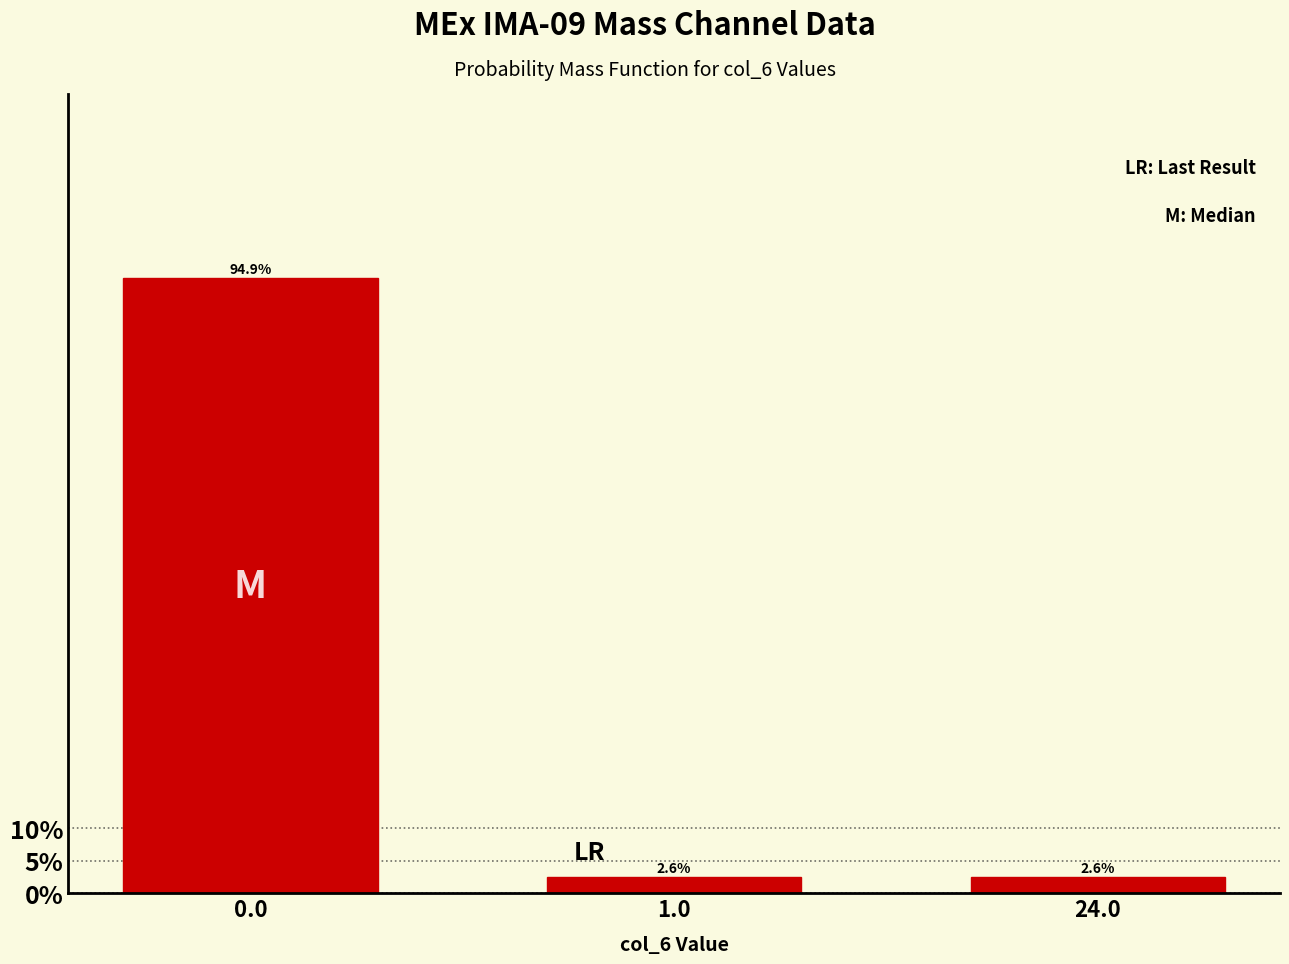

Reading right to left, list all the values displayed in this chart.

24.0=2.6	1.0=2.6	0.0=94.9